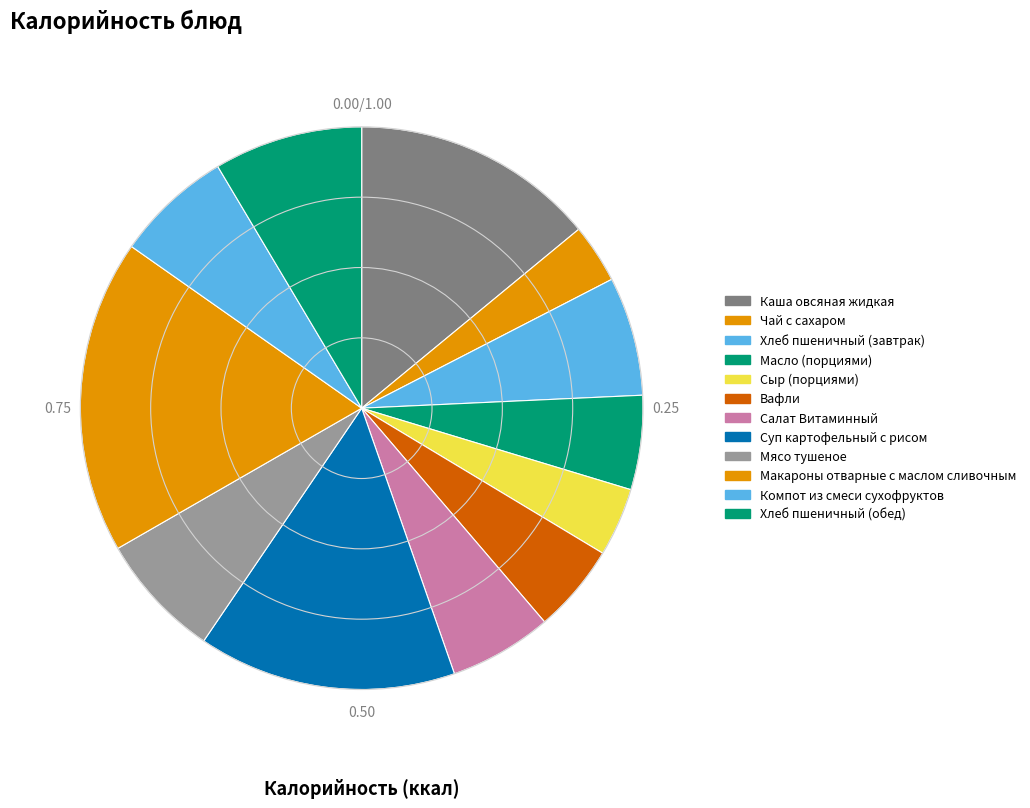

Count the number of slices in the pie.

12